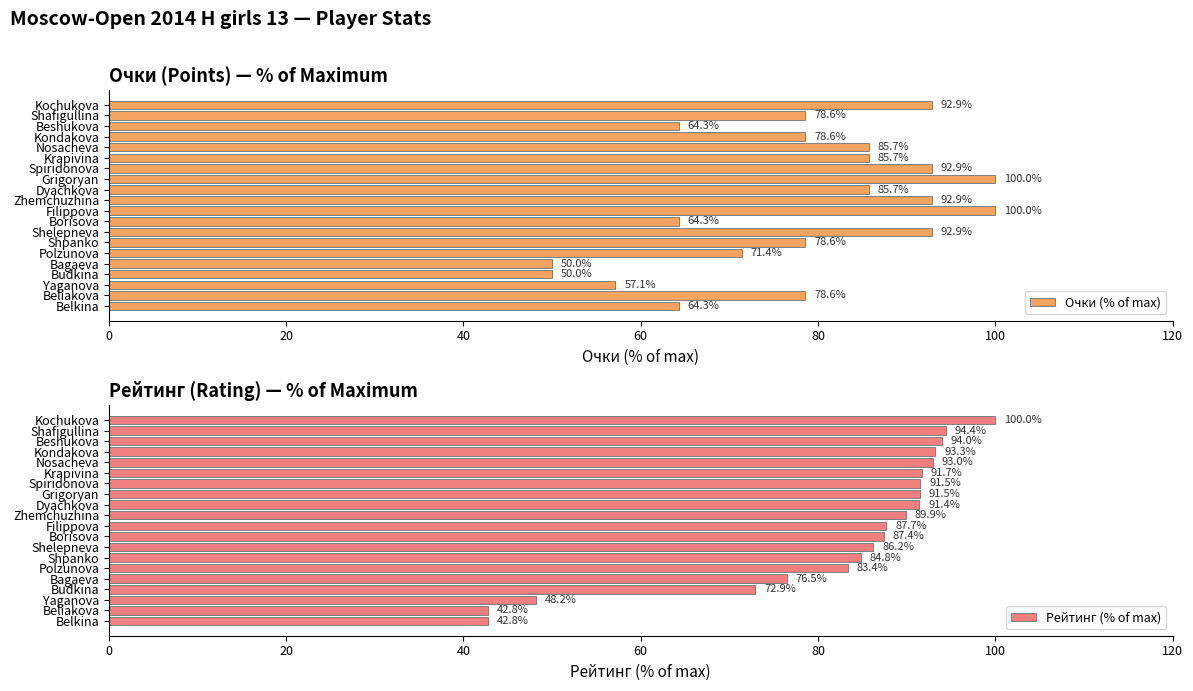

What is the sum of the Очки (% of max) values at Yaganova and Shelepneva?

150.0